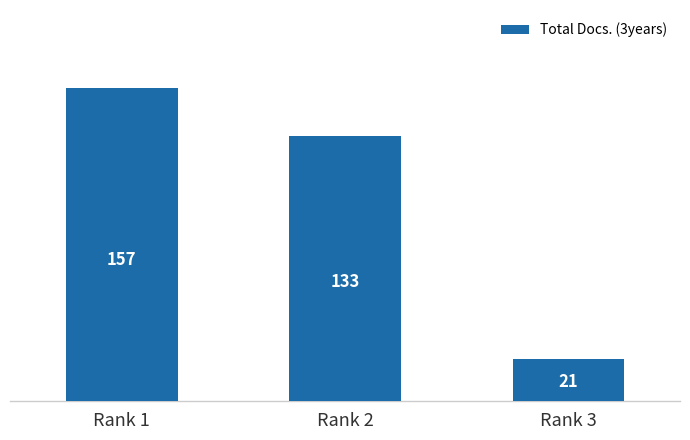

What is the sum of the values at Rank 3 and Rank 1?

178